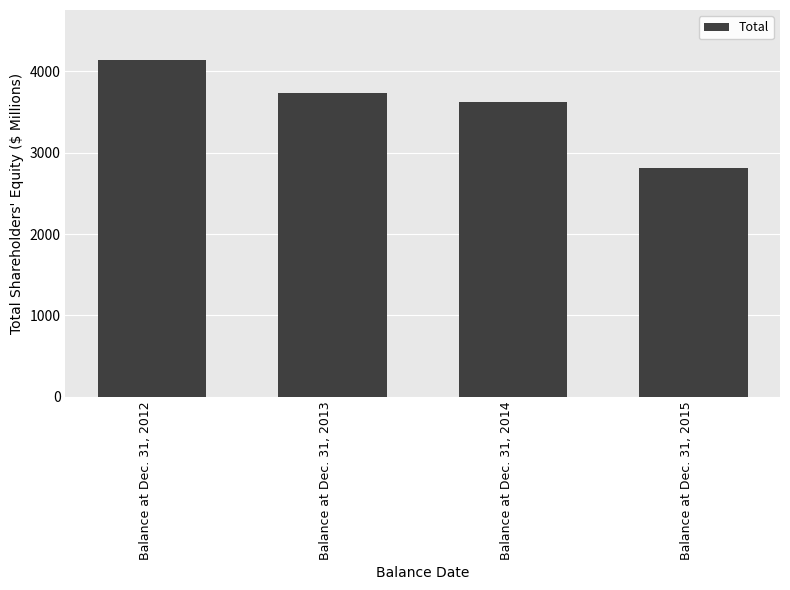

What is the value of the 3rd bar from the left?

3620.2